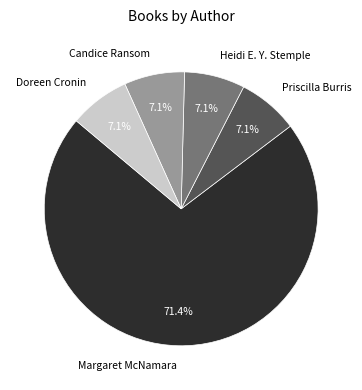

To the nearest percent, what is the combined percentage of Doreen Cronin and Candice Ransom?

14%